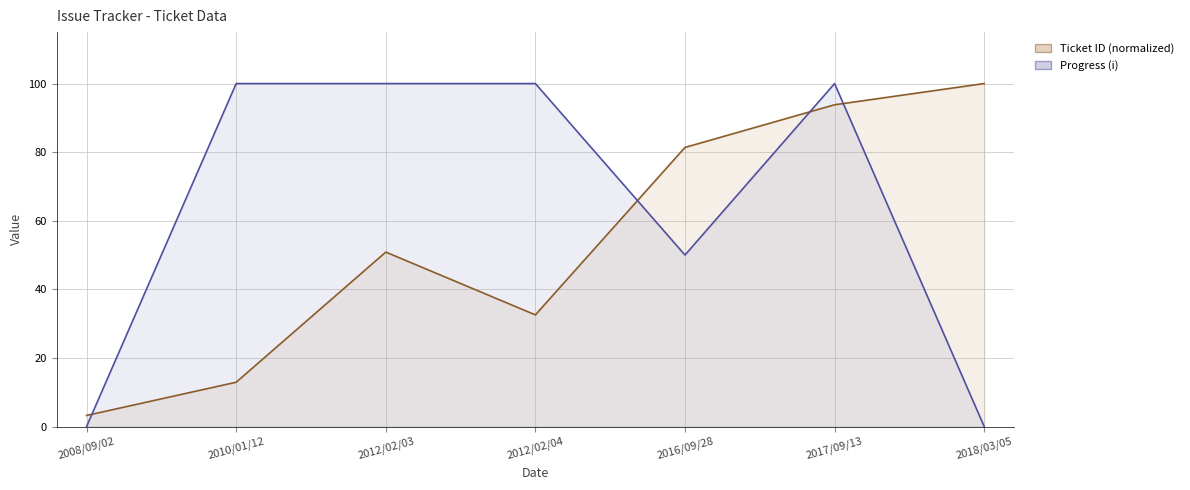

Which has a higher value, 2012/02/03 or 2010/01/12?

2012/02/03